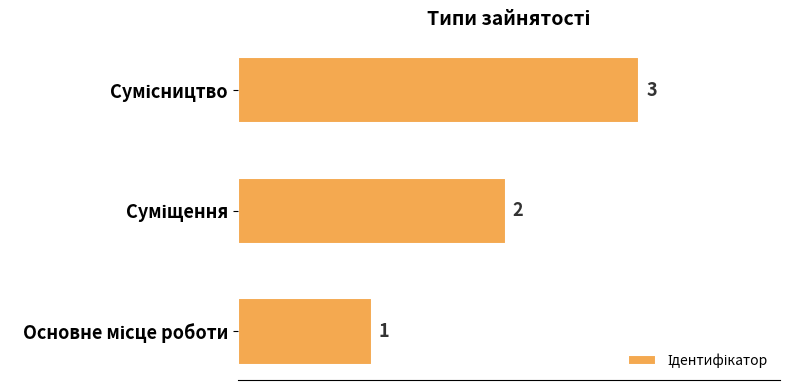

What is the greatest value displayed?

3